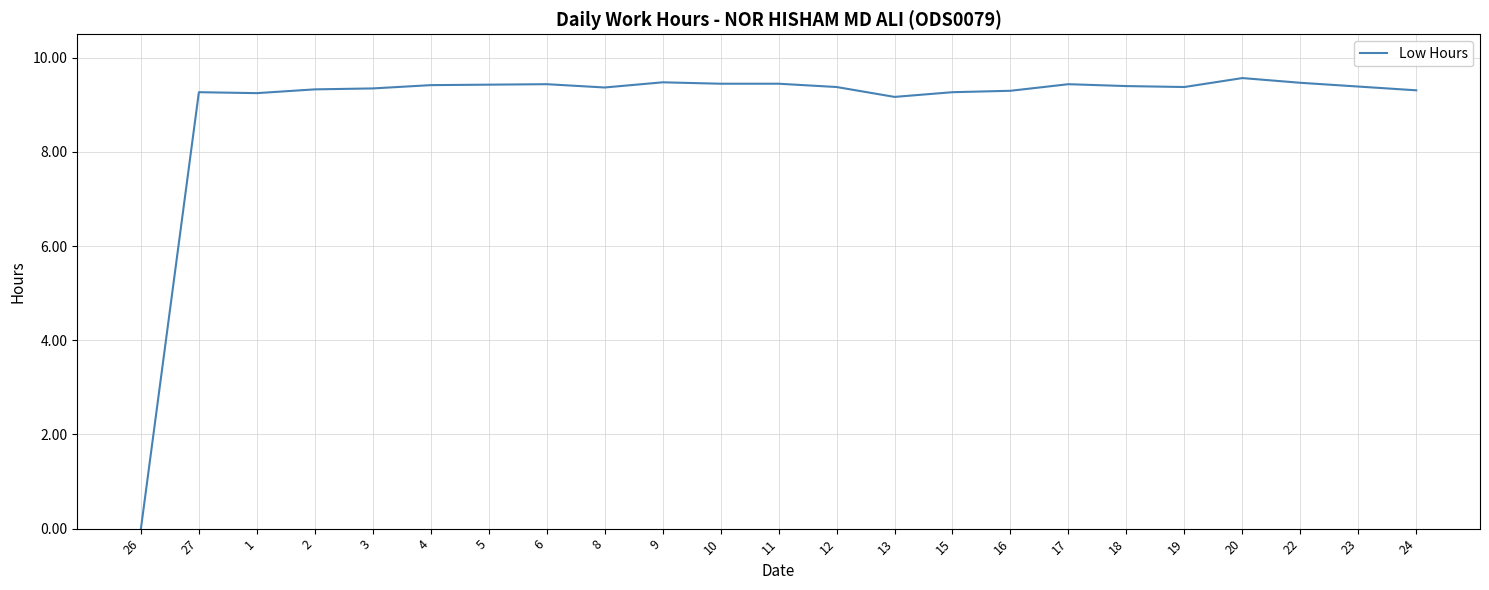

What position from the left is 23?

22